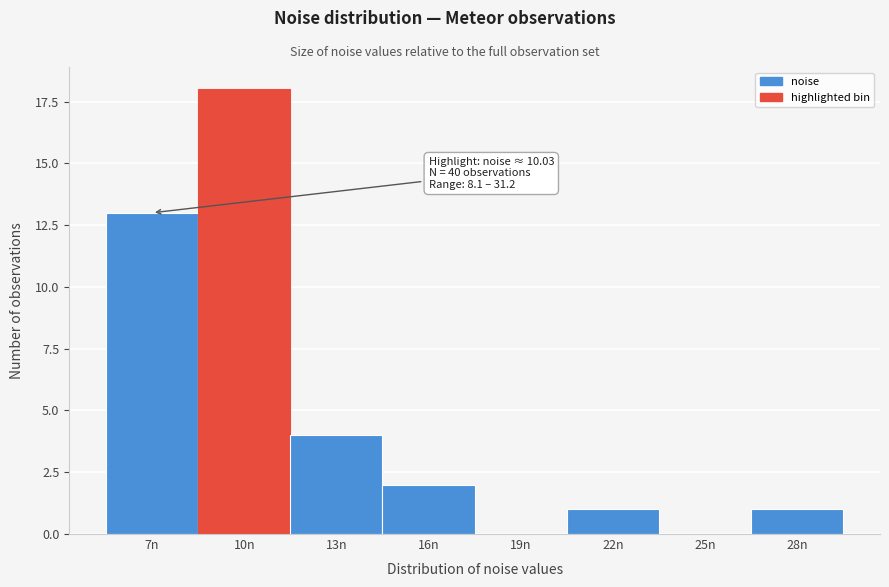

Reading right to left, transcribe all the data shown in this chart.

28n=1	25n=0	22n=1	19n=0	16n=2	13n=4	10n=18	7n=13